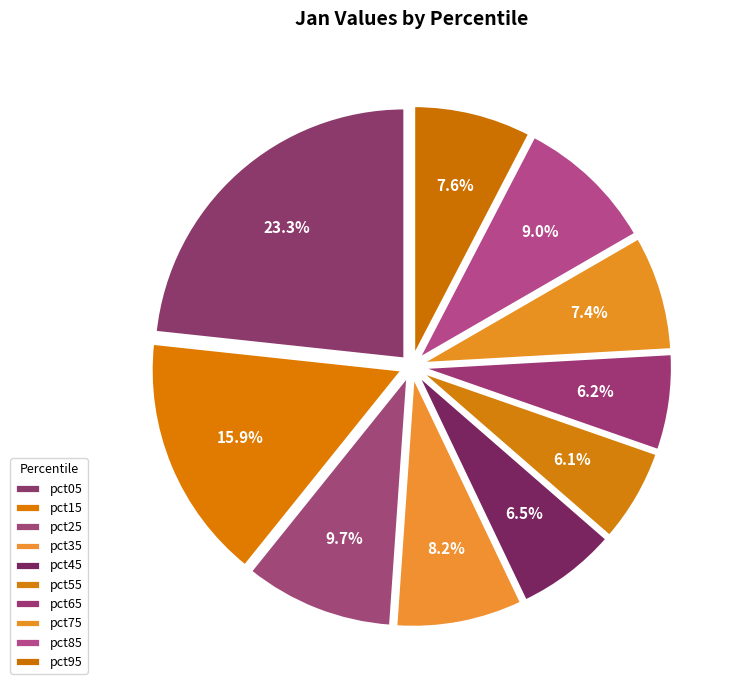

How many segments does this pie chart have?

10